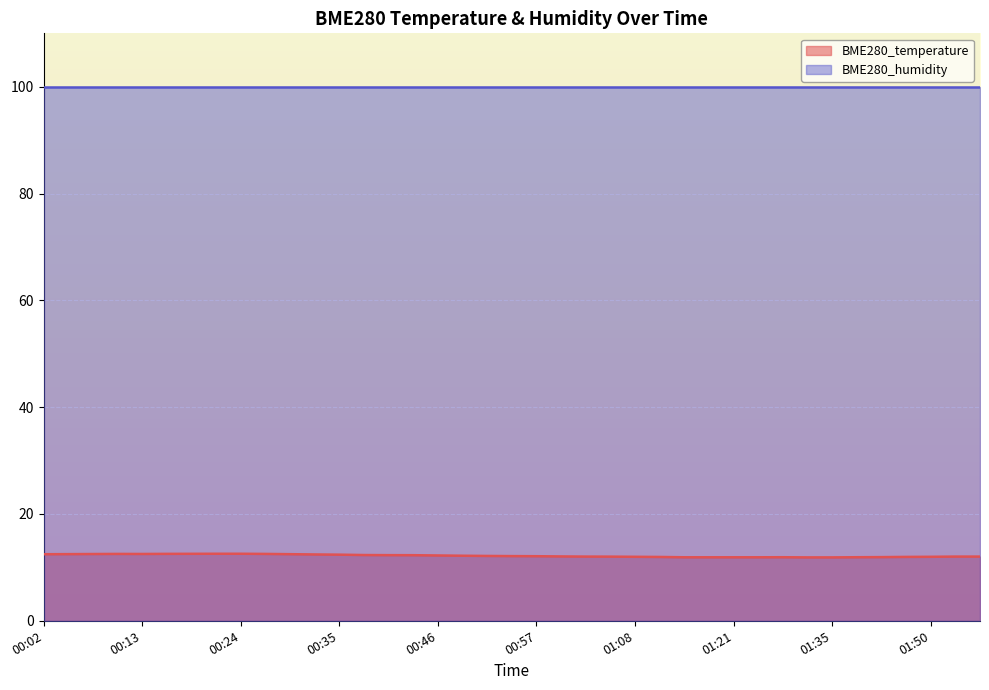

The value at 00:52 is 4.0. True or false?

False